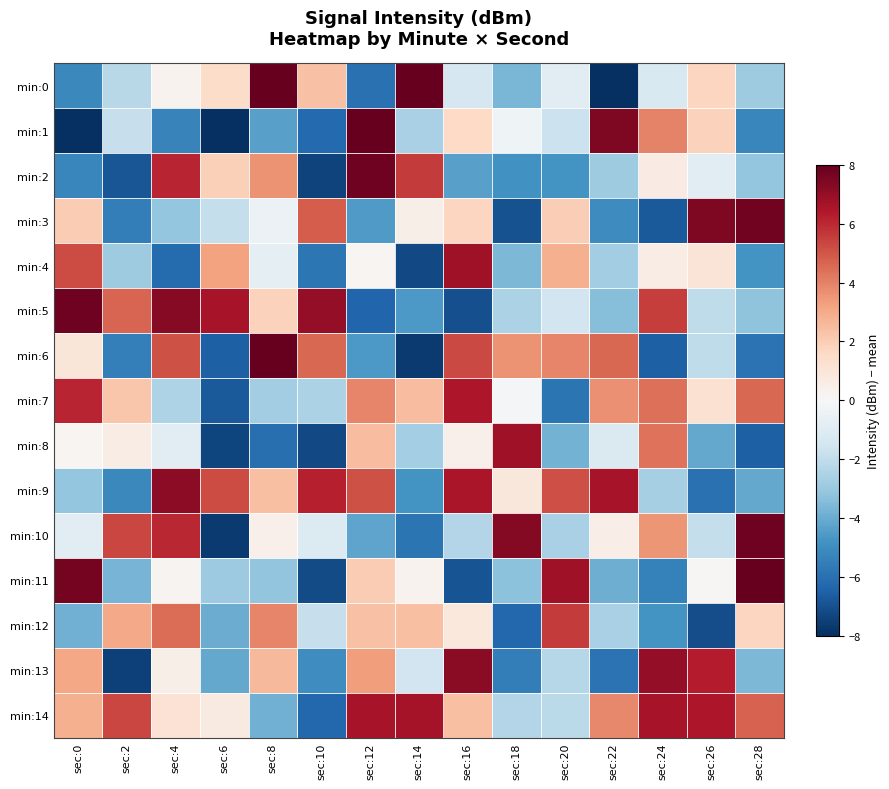

Reading left to right, what are all the values shown in this chart?

min:0: sec:0=-5.2	sec:2=-2.2	sec:4=0.3	sec:6=1.5	sec:8=11.1	sec:10=2.4	sec:12=-6.0	sec:14=9.3	sec:16=-1.3	sec:18=-3.7	sec:20=-0.8	sec:22=-10.3	sec:24=-1.2	sec:26=1.7	sec:28=-2.9
min:1: sec:0=-8.7	sec:2=-1.8	sec:4=-5.3	sec:6=-8.5	sec:8=-4.3	sec:10=-6.2	sec:12=8.5	sec:14=-2.6	sec:16=1.6	sec:18=-0.4	sec:20=-1.7	sec:22=7.5	sec:24=4.0	sec:26=1.8	sec:28=-5.2
min:2: sec:0=-5.2	sec:2=-6.8	sec:4=6.1	sec:6=1.9	sec:8=3.6	sec:10=-7.4	sec:12=7.8	sec:14=5.6	sec:16=-4.3	sec:18=-4.8	sec:20=-4.8	sec:22=-2.9	sec:24=0.7	sec:26=-0.8	sec:28=-3.1
min:3: sec:0=2.0	sec:2=-5.5	sec:4=-3.1	sec:6=-1.9	sec:8=-0.4	sec:10=4.8	sec:12=-4.5	sec:14=0.5	sec:16=1.7	sec:18=-7.0	sec:20=2.0	sec:22=-5.0	sec:24=-6.7	sec:26=7.4	sec:28=7.7
min:4: sec:0=5.2	sec:2=-2.9	sec:4=-6.2	sec:6=3.2	sec:8=-0.7	sec:10=-5.8	sec:12=0.2	sec:14=-7.2	sec:16=6.8	sec:18=-3.6	sec:20=2.9	sec:22=-2.8	sec:24=0.6	sec:26=1.0	sec:28=-4.8
min:5: sec:0=7.8	sec:2=4.7	sec:4=7.3	sec:6=6.6	sec:8=1.8	sec:10=7.0	sec:12=-6.3	sec:14=-4.6	sec:16=-7.0	sec:18=-2.5	sec:20=-1.5	sec:22=-3.4	sec:24=5.5	sec:26=-2.0	sec:28=-3.2
min:6: sec:0=0.9	sec:2=-5.5	sec:4=5.1	sec:6=-6.5	sec:8=8.0	sec:10=4.6	sec:12=-4.6	sec:14=-7.7	sec:16=5.3	sec:18=3.6	sec:20=3.9	sec:22=4.6	sec:24=-6.6	sec:26=-2.0	sec:28=-5.9
min:7: sec:0=6.1	sec:2=2.2	sec:4=-2.4	sec:6=-6.7	sec:8=-2.8	sec:10=-2.5	sec:12=3.9	sec:14=2.5	sec:16=6.5	sec:18=-0.2	sec:20=-5.8	sec:22=3.7	sec:24=4.4	sec:26=1.2	sec:28=4.6
min:8: sec:0=0.2	sec:2=0.6	sec:4=-0.9	sec:6=-7.3	sec:8=-6.0	sec:10=-7.2	sec:12=2.4	sec:14=-2.7	sec:16=0.4	sec:18=6.8	sec:20=-3.8	sec:22=-1.2	sec:24=4.3	sec:26=-4.1	sec:28=-6.5
min:9: sec:0=-3.1	sec:2=-5.2	sec:4=7.1	sec:6=5.2	sec:8=2.4	sec:10=6.2	sec:12=5.1	sec:14=-4.8	sec:16=6.5	sec:18=0.9	sec:20=5.2	sec:22=6.6	sec:24=-2.7	sec:26=-6.0	sec:28=-4.1
min:10: sec:0=-0.9	sec:2=5.3	sec:4=6.0	sec:6=-7.6	sec:8=0.4	sec:10=-1.1	sec:12=-4.2	sec:14=-5.8	sec:16=-2.3	sec:18=7.3	sec:20=-2.6	sec:22=0.6	sec:24=3.5	sec:26=-1.9	sec:28=7.8
min:11: sec:0=7.7	sec:2=-3.7	sec:4=0.2	sec:6=-2.9	sec:8=-3.2	sec:10=-7.2	sec:12=2.0	sec:14=0.3	sec:16=-6.9	sec:18=-3.3	sec:20=6.8	sec:22=-3.9	sec:24=-5.4	sec:26=0.1	sec:28=8.0
min:12: sec:0=-3.9	sec:2=3.0	sec:4=4.4	sec:6=-3.9	sec:8=3.9	sec:10=-1.9	sec:12=2.4	sec:14=2.4	sec:16=0.8	sec:18=-6.3	sec:20=5.6	sec:22=-2.6	sec:24=-4.8	sec:26=-7.1	sec:28=1.7
min:13: sec:0=3.1	sec:2=-7.5	sec:4=0.5	sec:6=-4.1	sec:8=2.6	sec:10=-5.0	sec:12=3.3	sec:14=-1.6	sec:16=7.2	sec:18=-5.5	sec:20=-2.3	sec:22=-5.9	sec:24=7.1	sec:26=6.3	sec:28=-3.6
min:14: sec:0=2.8	sec:2=5.3	sec:4=1.1	sec:6=0.7	sec:8=-3.9	sec:10=-6.3	sec:12=6.6	sec:14=6.7	sec:16=2.4	sec:18=-2.3	sec:20=-2.2	sec:22=3.9	sec:24=6.6	sec:26=6.5	sec:28=4.7